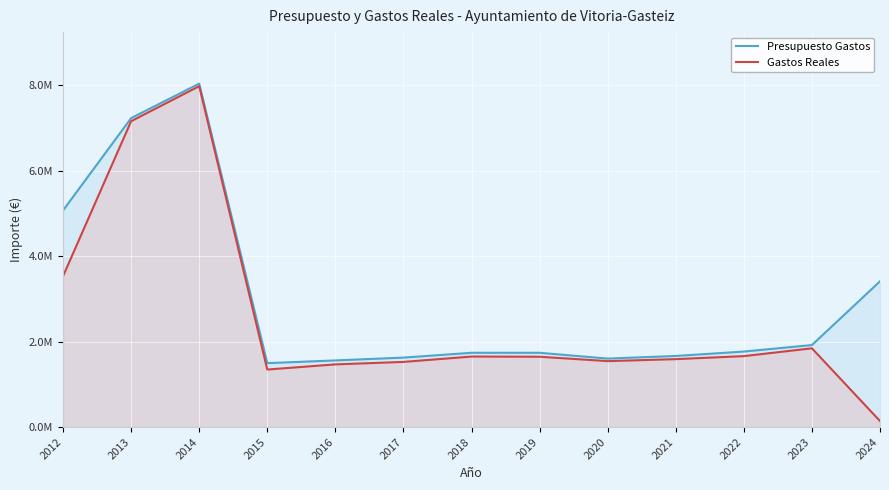

What is the sum of the Gastos Reales values at 2023 and 2020?

3386177.5